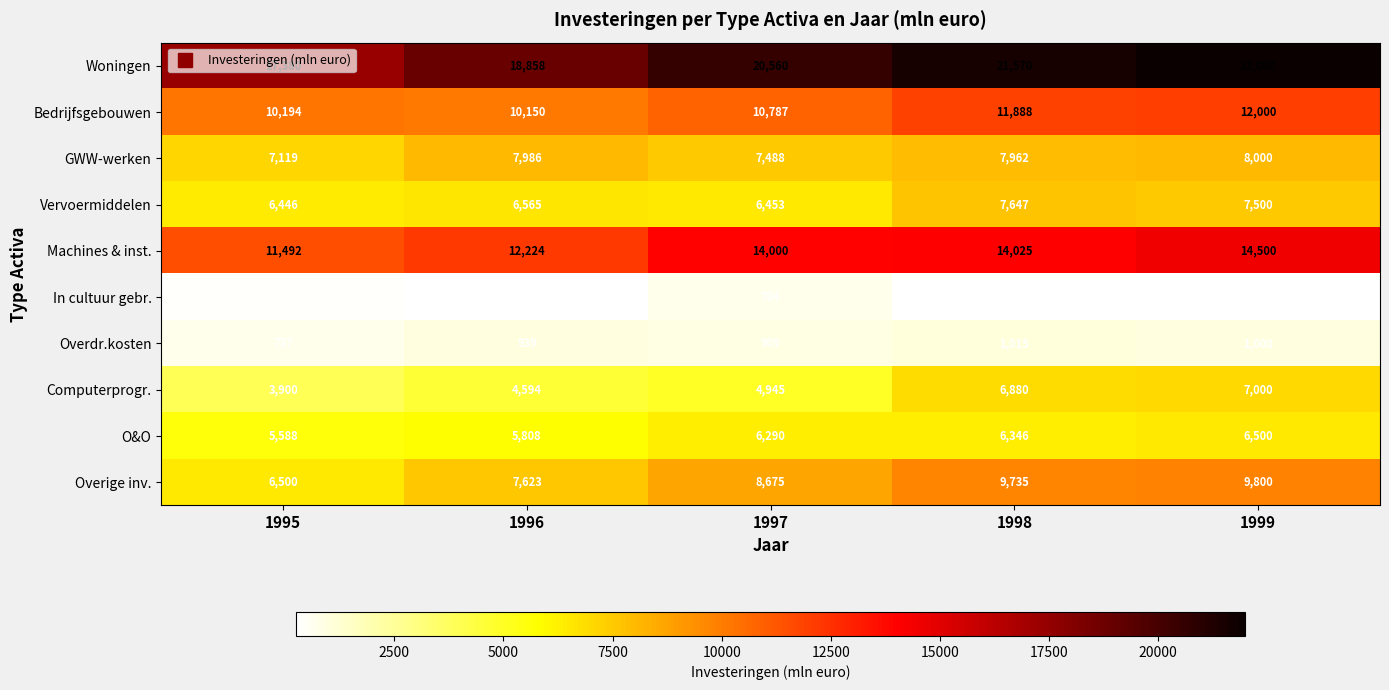

At 1996, list the series in order from largest to smallest.

Woningen, Machines & inst., Bedrijfsgebouwen, GWW-werken, Overige inv., Vervoermiddelen, O&O, Computerprogr., Overdr.kosten, In cultuur gebr.